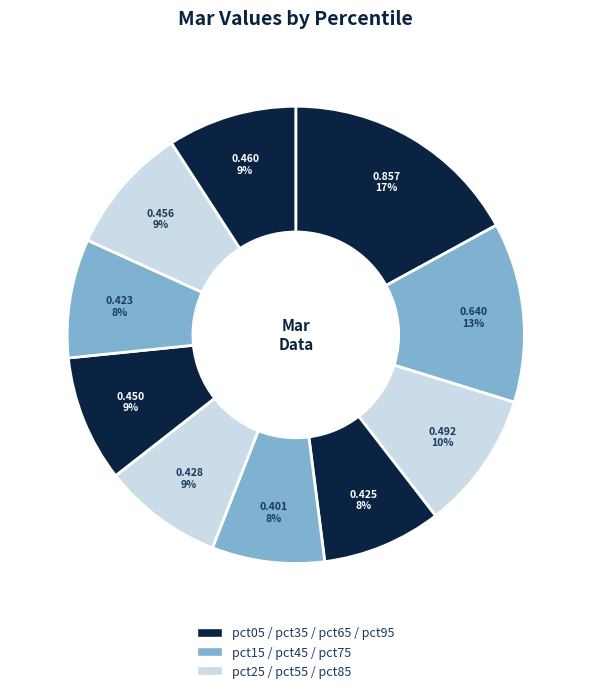

How many segments does this pie chart have?

10